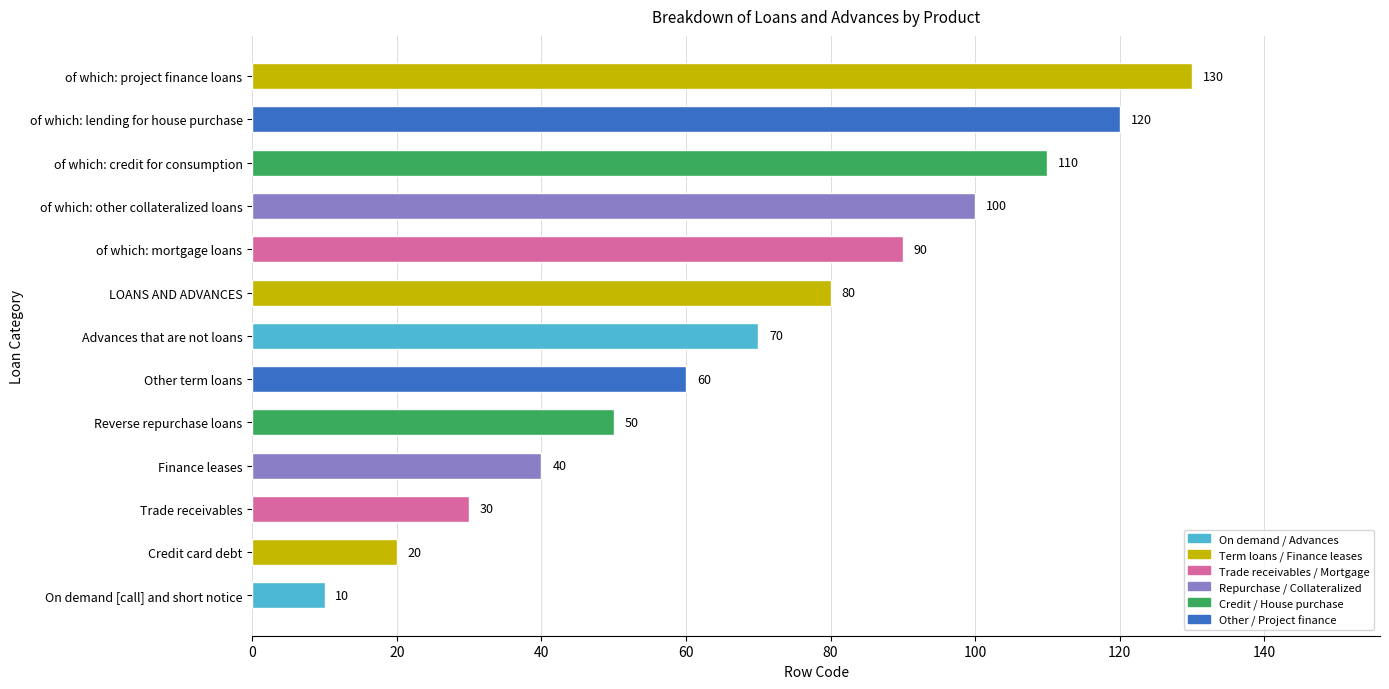

Reading top to bottom, what are all the values shown in this chart?

of which: project finance loans=130	of which: lending for house purchase=120	of which: credit for consumption=110	of which: other collateralized loans=100	of which: mortgage loans=90	LOANS AND ADVANCES=80	Advances that are not loans=70	Other term loans=60	Reverse repurchase loans=50	Finance leases=40	Trade receivables=30	Credit card debt=20	On demand [call] and short notice=10